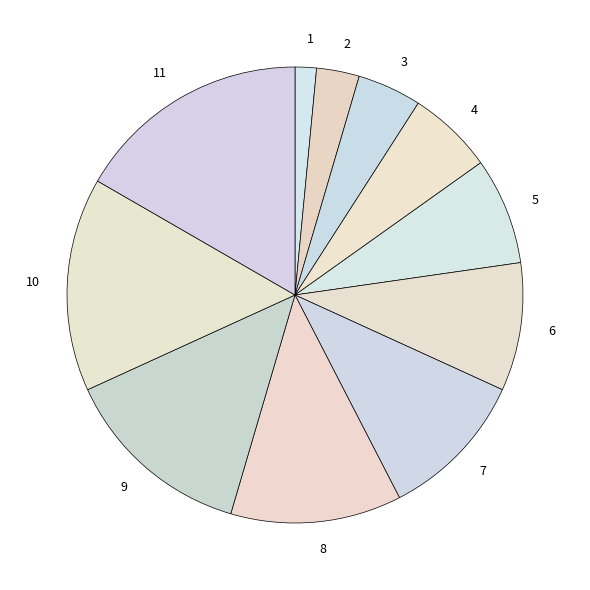

Rank the categories by value from lowest to highest.

1, 2, 3, 4, 5, 6, 7, 8, 9, 10, 11